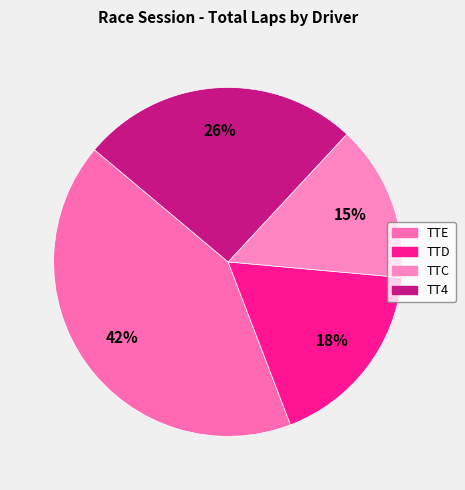

Is there a majority slice in this chart?

No